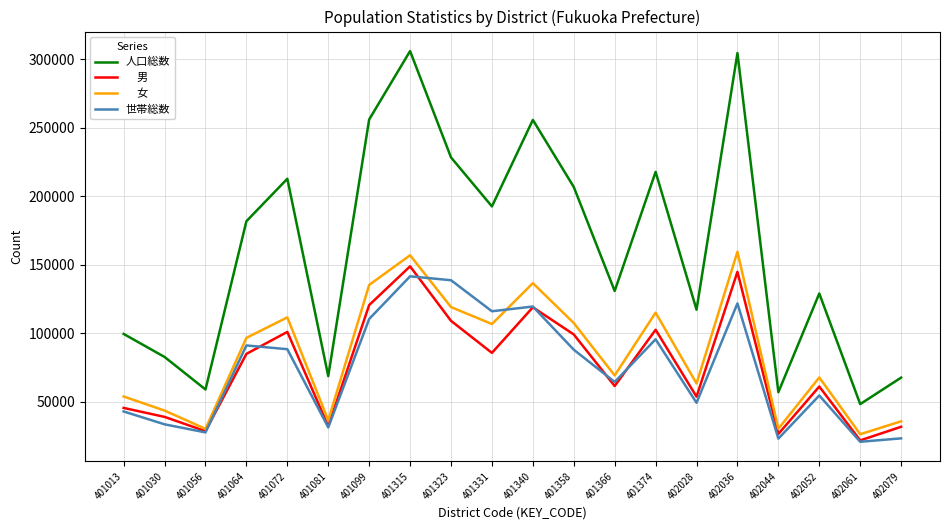

What is the maximum value shown in the chart?

306015